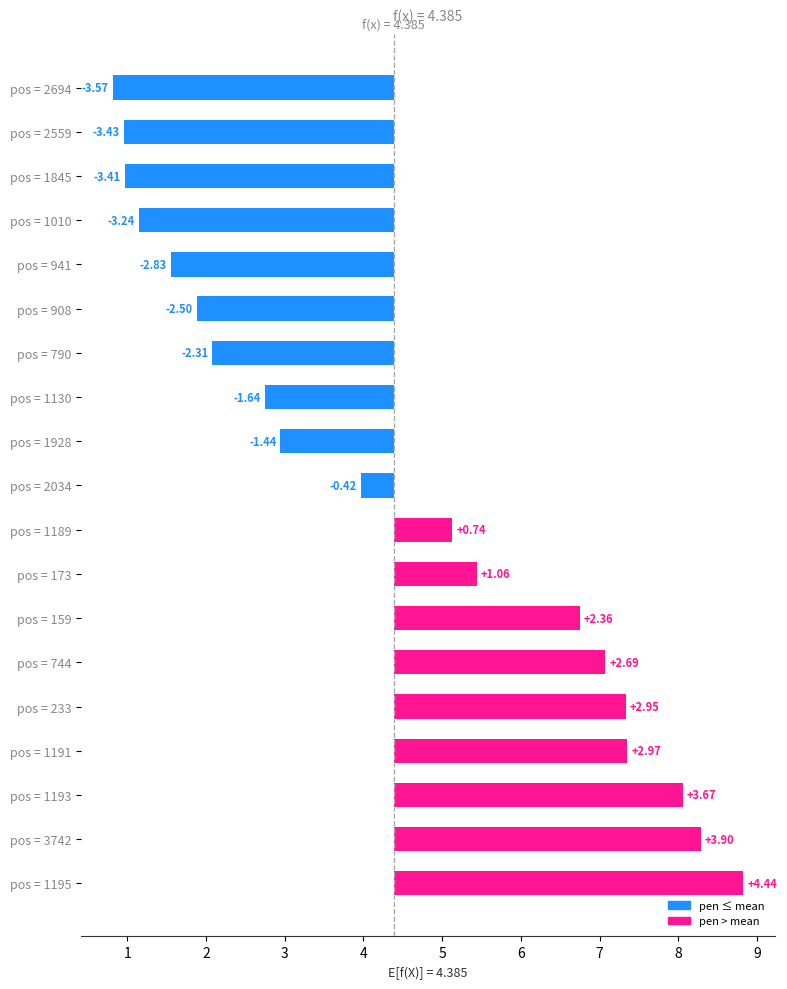

What is the change in value from pos = 1191 to pos = 173?

-1.9